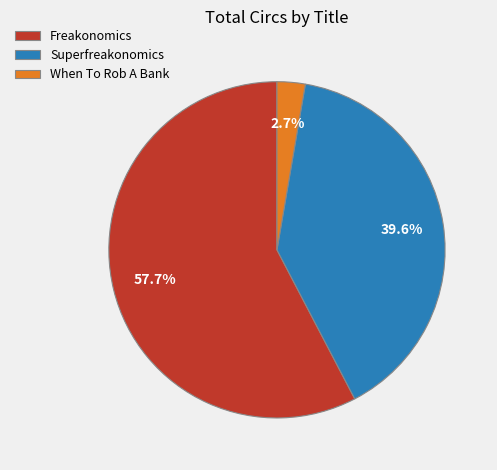

What portion of the pie excludes Superfreakonomics?

60.4%